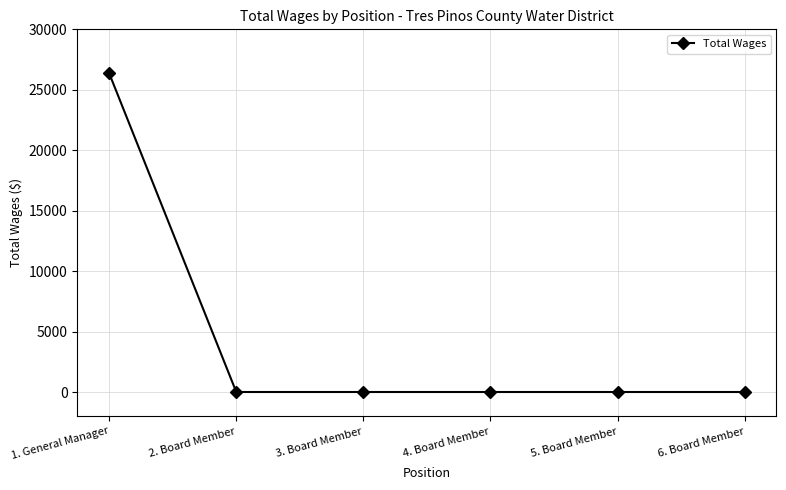

What is the label of the 1st point from the left?

1. General Manager